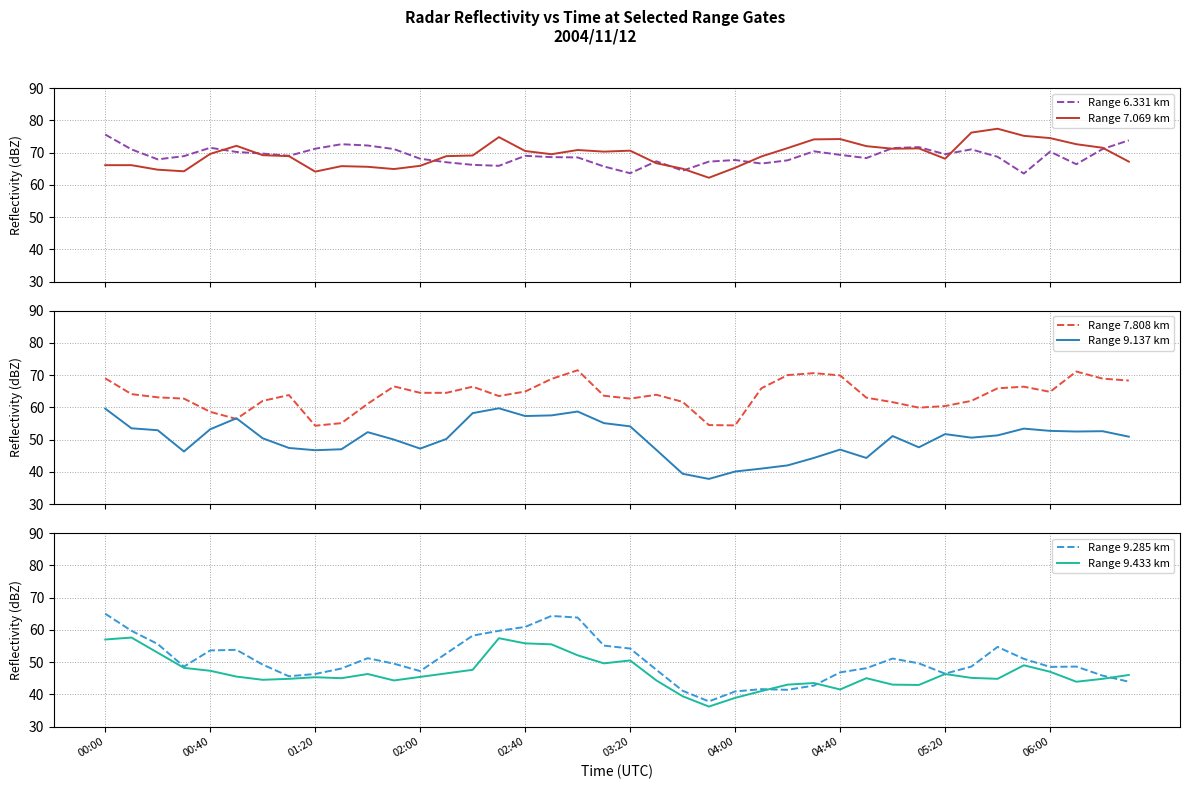

What is the minimum value for Range 9.137 km?

37.8